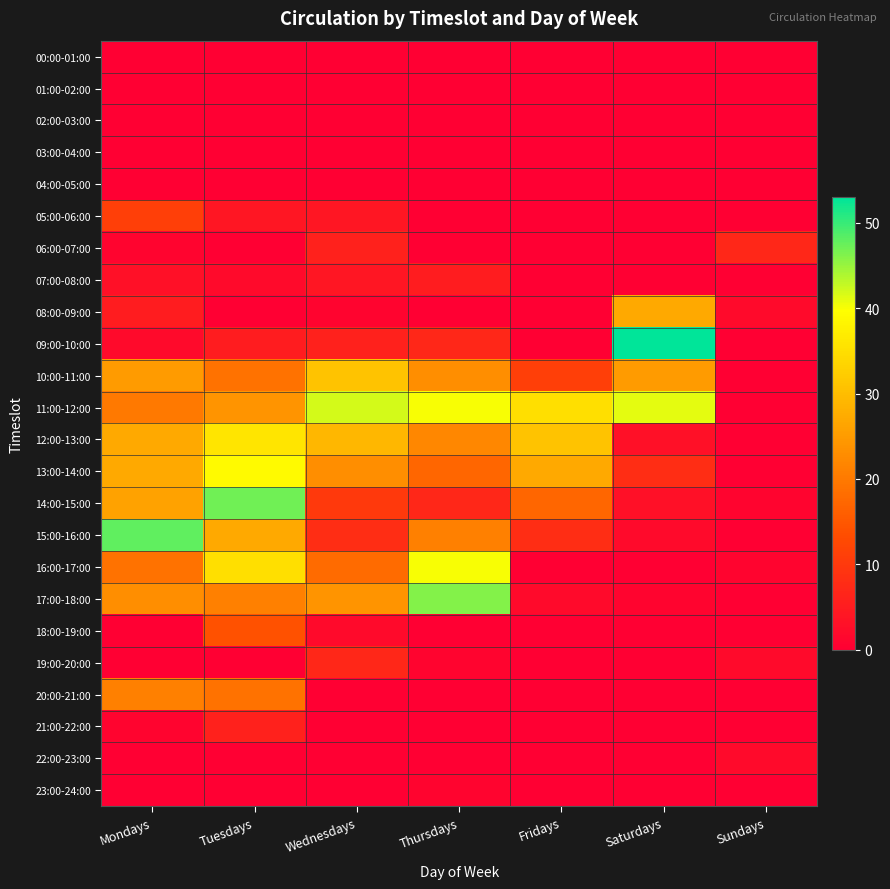

List the series in order of their peak value, highest first.

09:00-10:00, 15:00-16:00, 14:00-15:00, 17:00-18:00, 11:00-12:00, 16:00-17:00, 13:00-14:00, 12:00-13:00, 10:00-11:00, 08:00-09:00, 20:00-21:00, 18:00-19:00, 05:00-06:00, 06:00-07:00, 19:00-20:00, 21:00-22:00, 07:00-08:00, 22:00-23:00, 23:00-24:00, 00:00-01:00, 01:00-02:00, 02:00-03:00, 03:00-04:00, 04:00-05:00